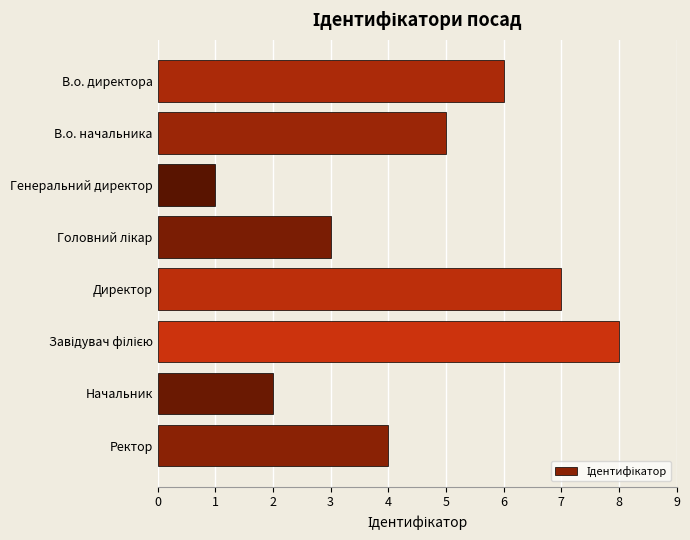

Between В.о. начальника and Ректор, which is larger?

В.о. начальника